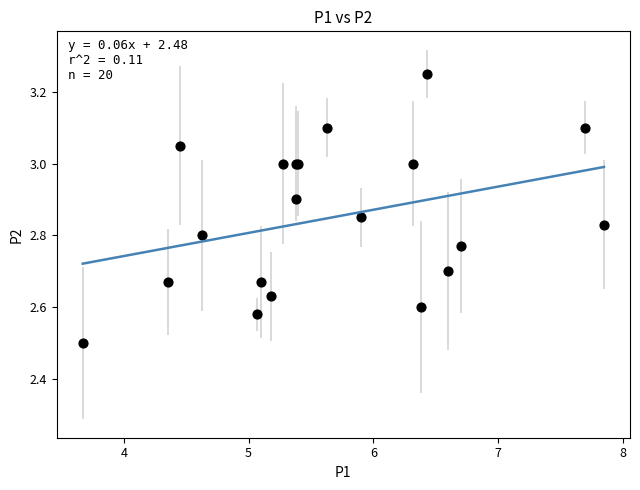

What Y value in the scatter plot is closest to 2?

2.5